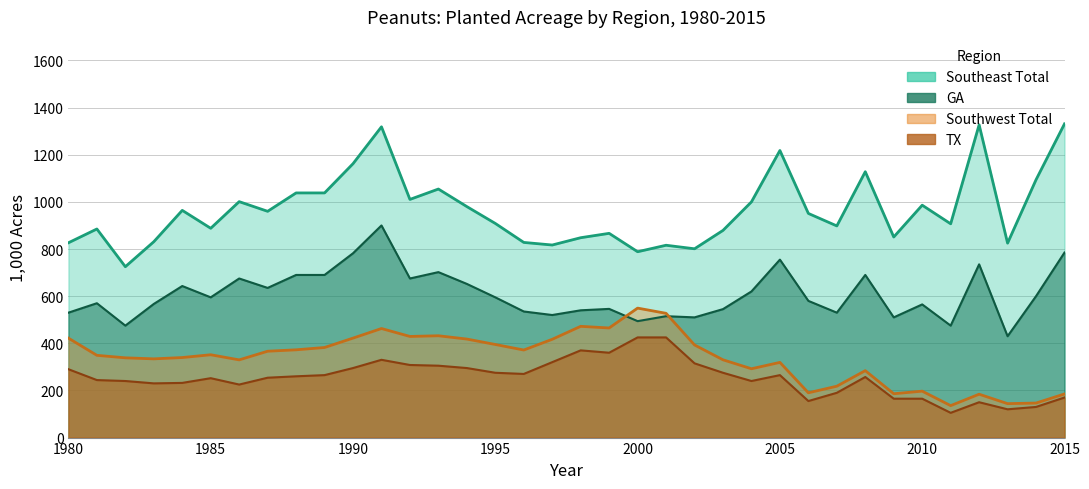

List the series in order of their peak value, highest first.

Southeast Total, GA, Southwest Total, Southwest TX